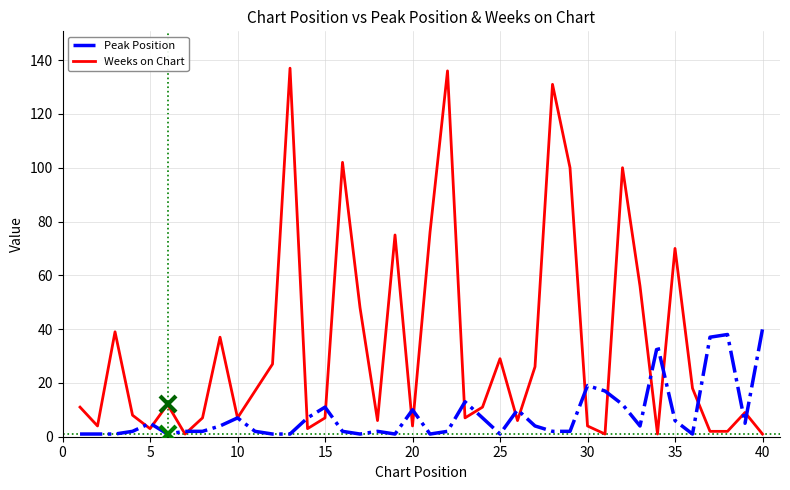

Which series has the largest range (max minus min)?

Weeks on Chart